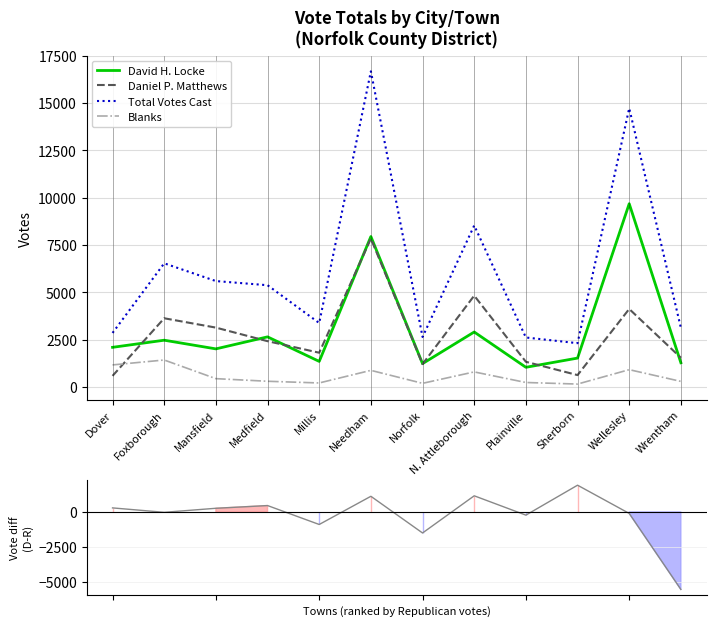

Does the chart have visible grid lines?

Yes